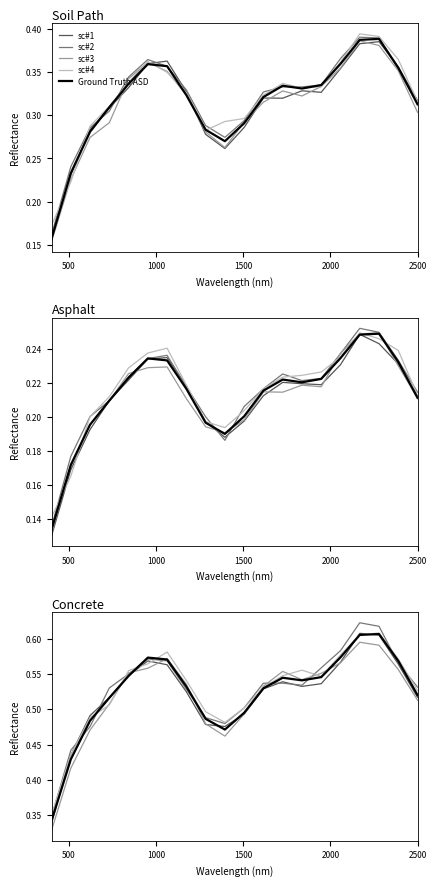

At which label is sc#1 closest to 0?

500